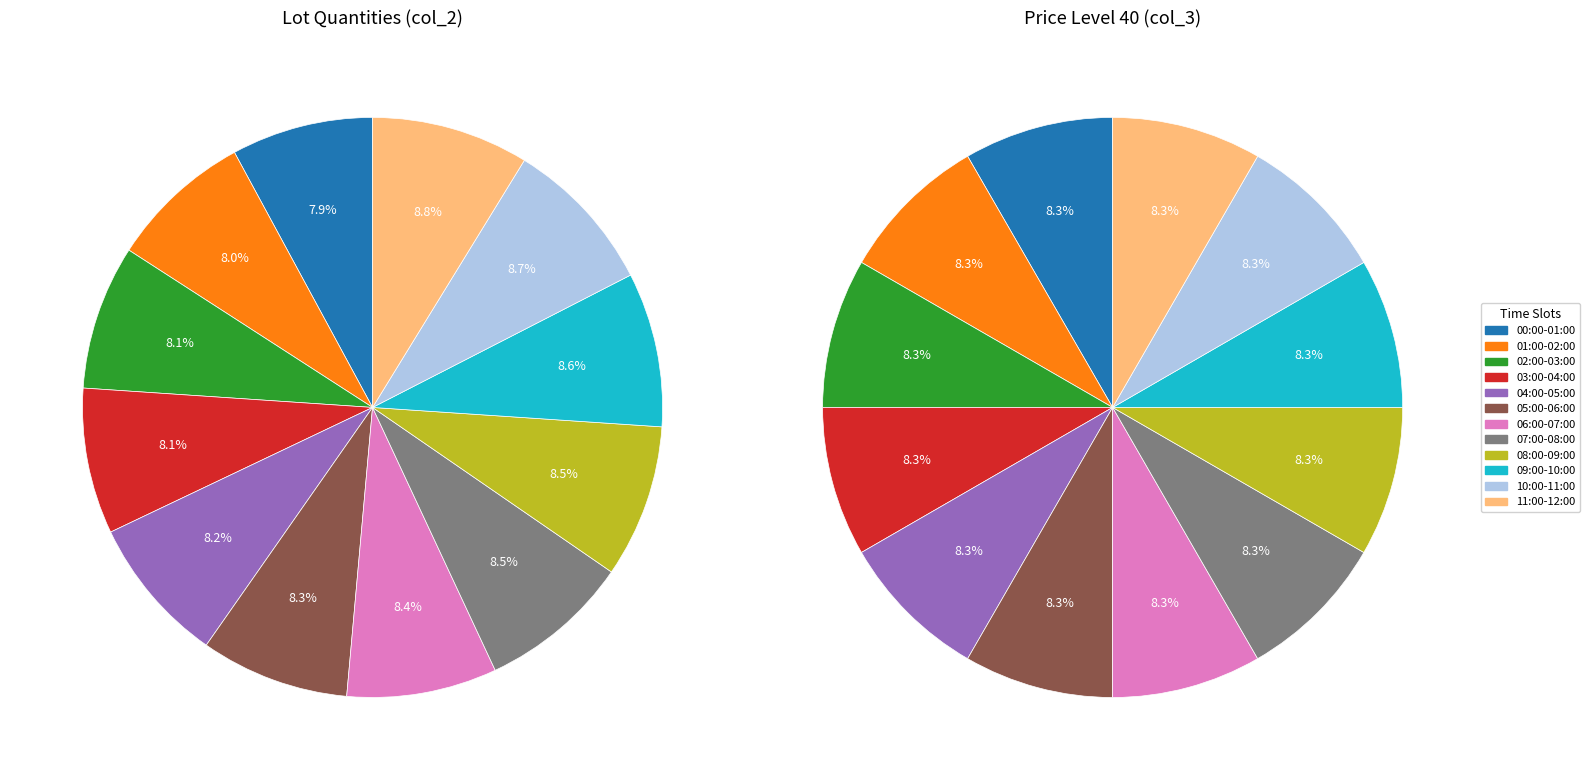

Is 06:00-07:00 the majority of the pie?

No